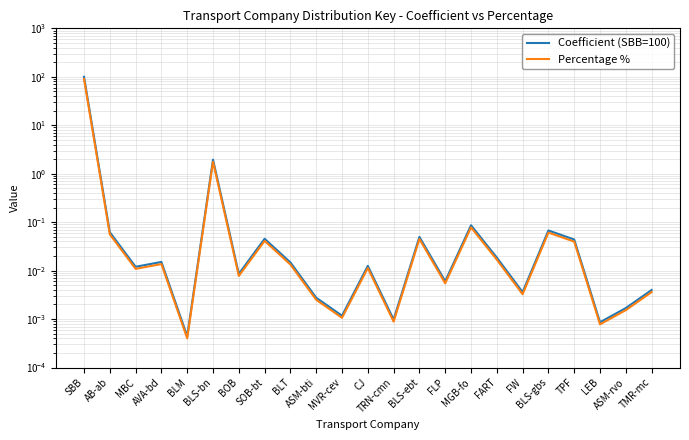

True or false: Coefficient (SBB=100) and Percentage % cross at least once.

False